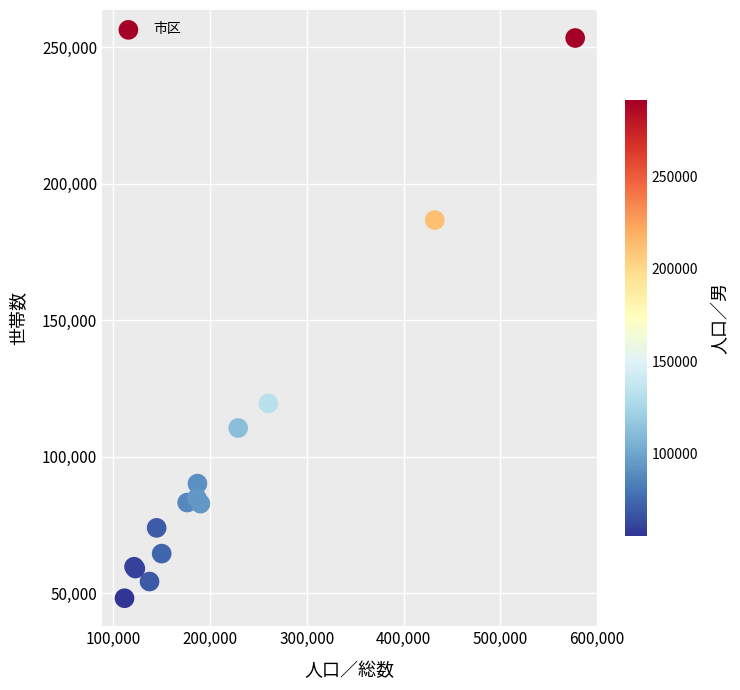

What Y value in the scatter plot is closest to 150807?

119569